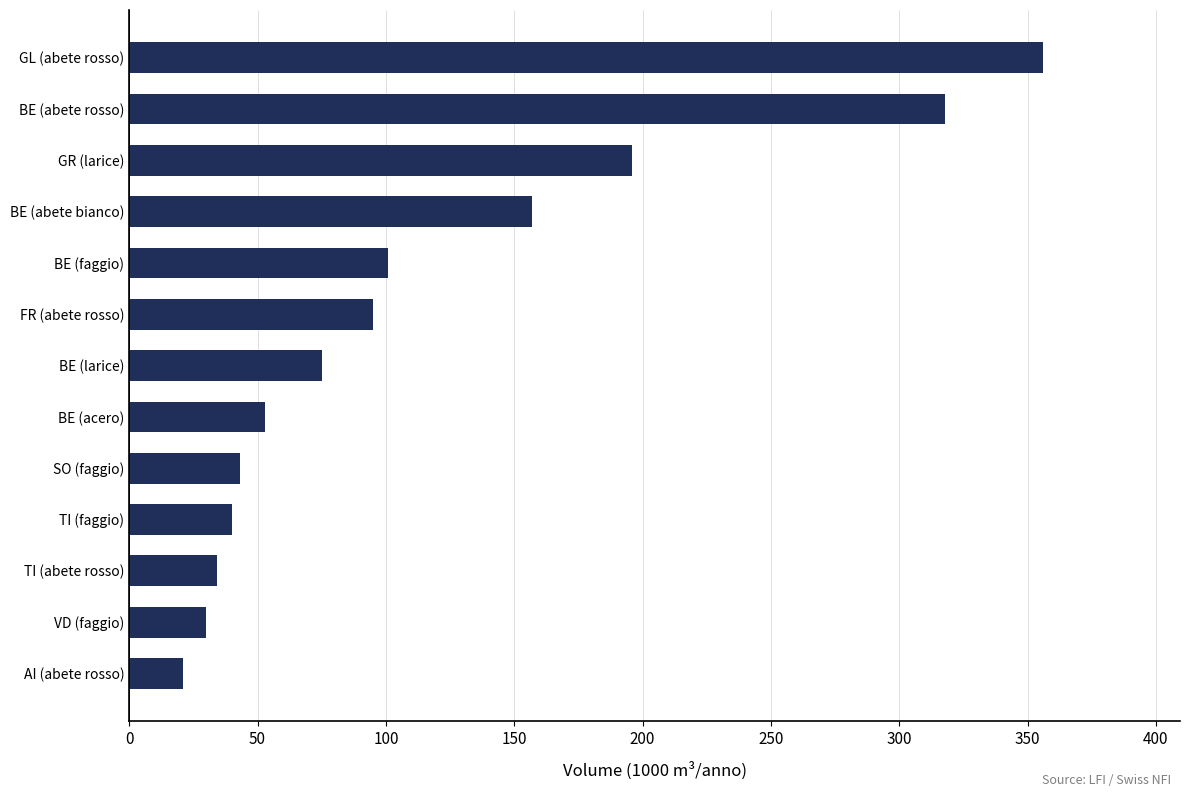

Does the chart contain stacked bars?

No